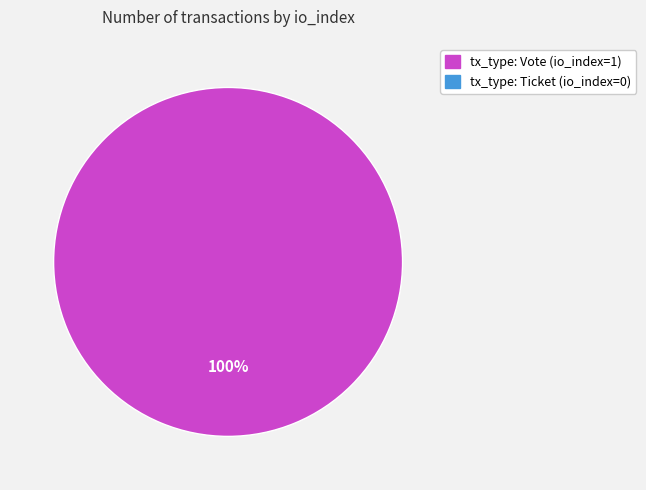

Does any single category account for the majority?

Yes